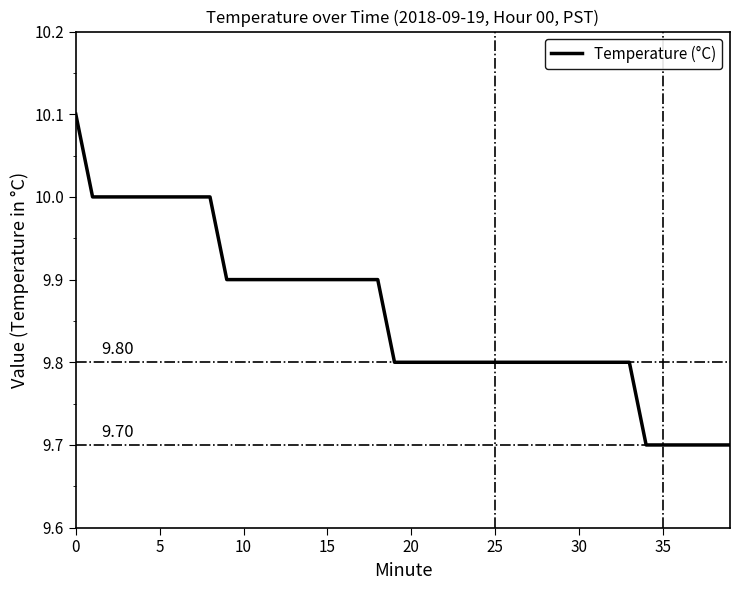

What is the smallest value displayed?

9.7